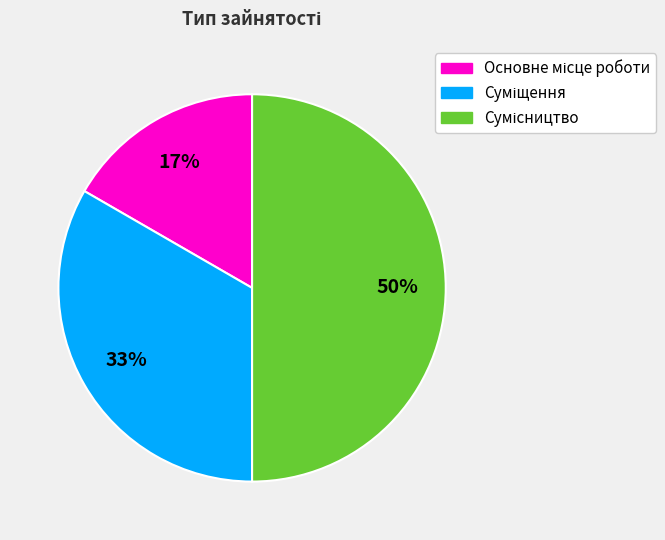

To the nearest percent, what is the average slice percentage?

33%